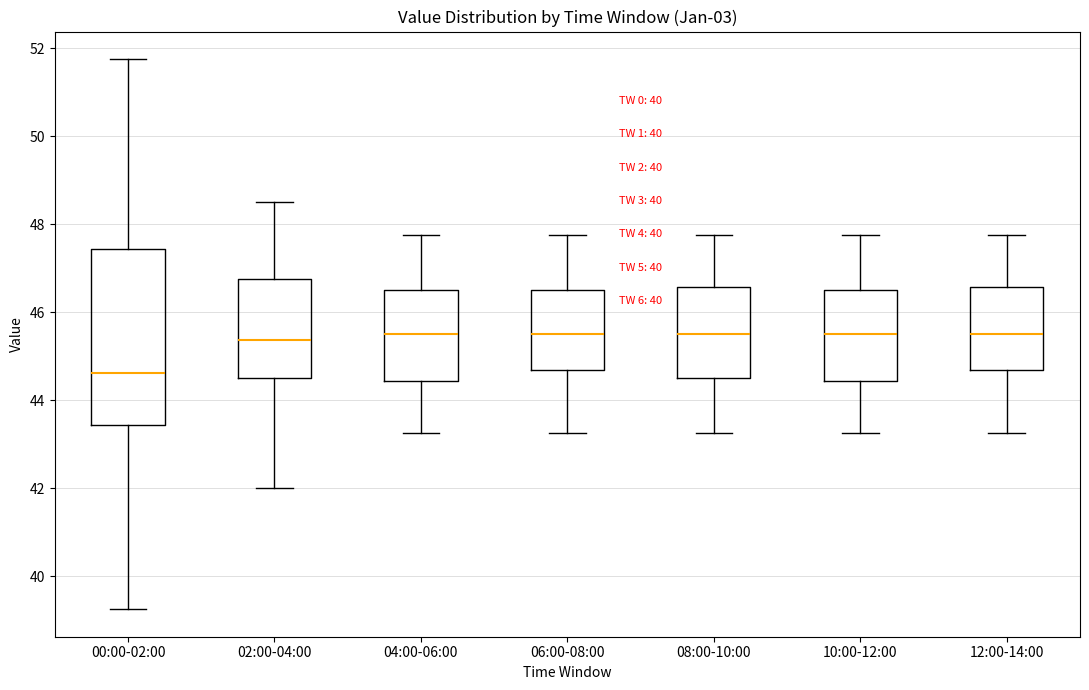

Reading left to right, transcribe this box plot: for each box, give where its median line is, the range the box spans, and where its two whiskers end, as read against the y-axis. The values are not printed on the chart, so give them approximately, as read against the axis.

00:00-02:00: median 44.6, box 43.4 to 47.4, whiskers 39.2 to 51.8
02:00-04:00: median 45.4, box 44.6 to 46.8, whiskers 42.0 to 48.6
04:00-06:00: median 45.6, box 44.4 to 46.6, whiskers 43.2 to 47.8
06:00-08:00: median 45.6, box 44.6 to 46.6, whiskers 43.2 to 47.8
08:00-10:00: median 45.6, box 44.6 to 46.6, whiskers 43.2 to 47.8
10:00-12:00: median 45.6, box 44.4 to 46.6, whiskers 43.2 to 47.8
12:00-14:00: median 45.6, box 44.6 to 46.6, whiskers 43.2 to 47.8